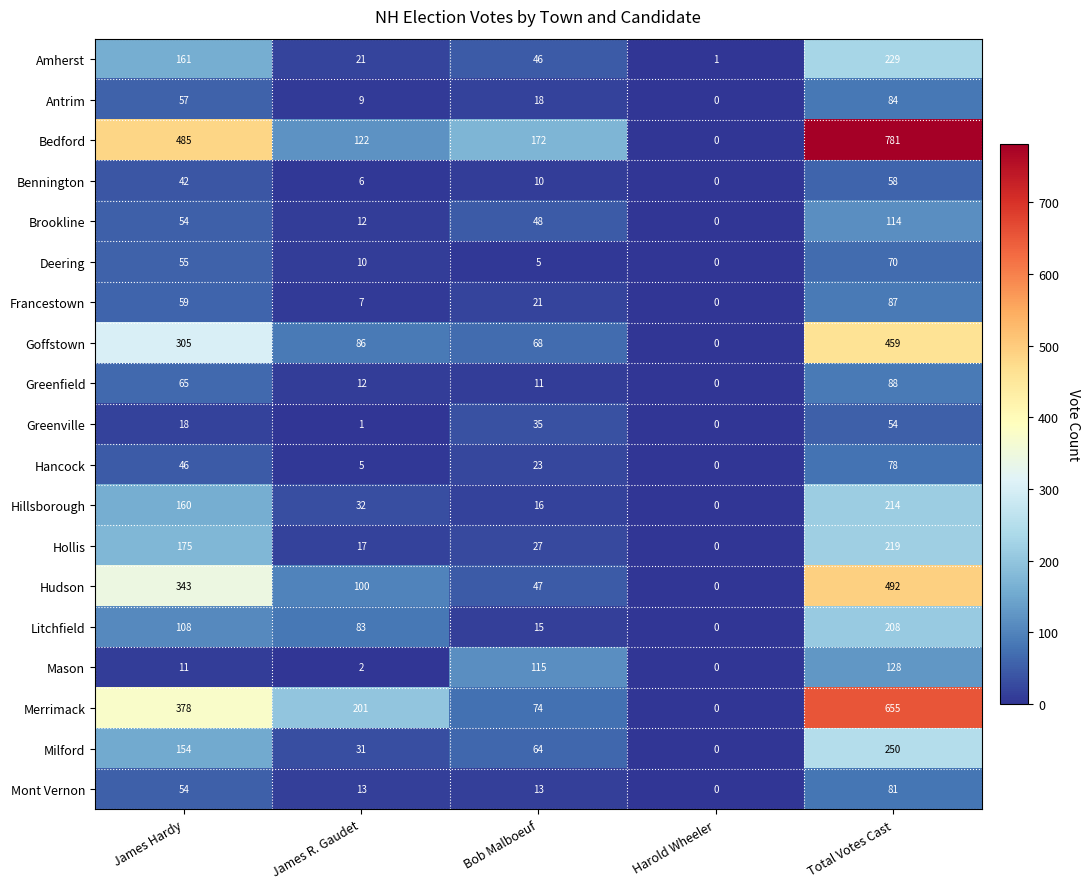

The Greenville series shows 1 at James R. Gaudet. True or false?

True